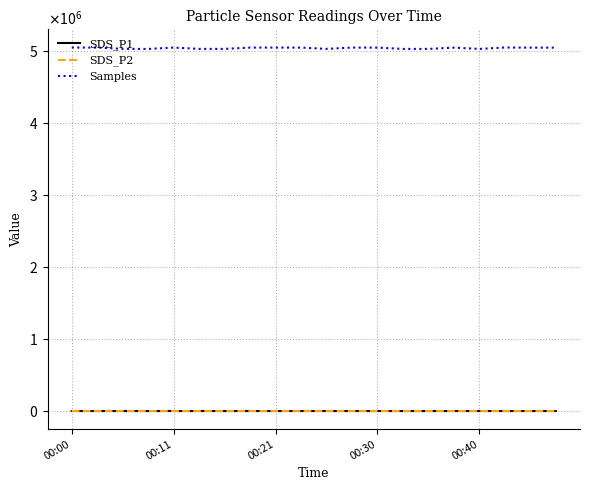

What is the value of the SDS_P1 point at the 3rd from the left?

12.7